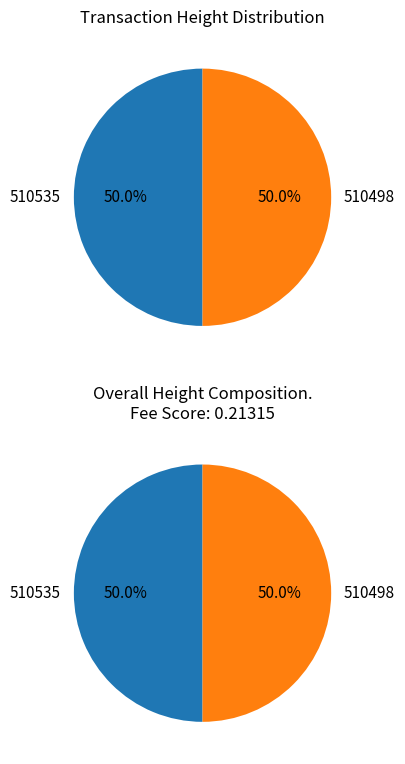

What is the total percentage of 510535 and 510498?

100.0%